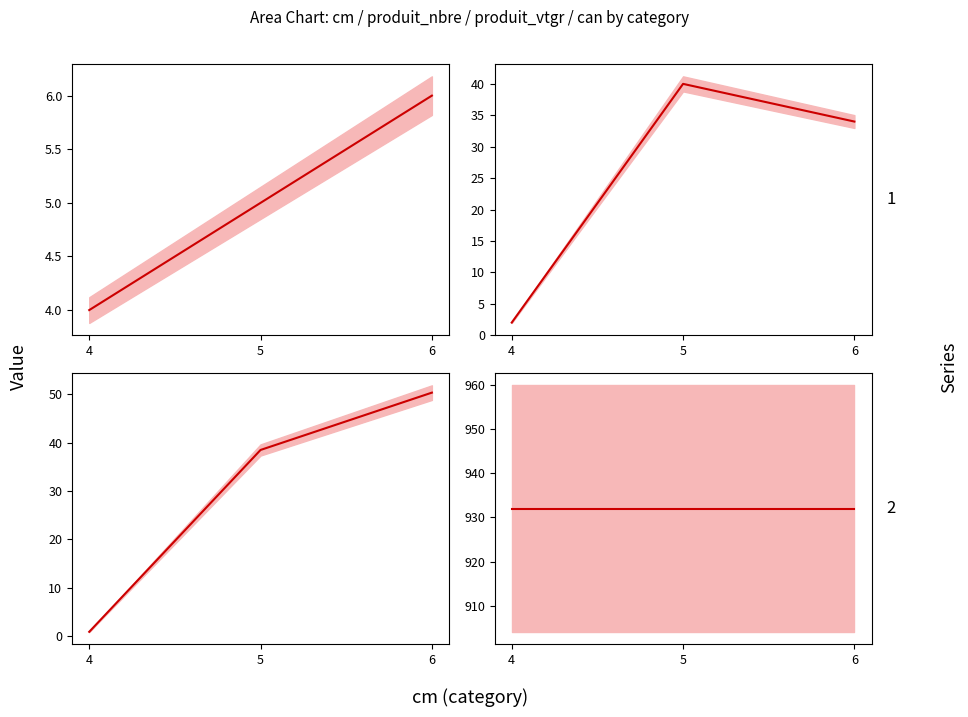

At which label is produit_vtgr closest to 25?

5